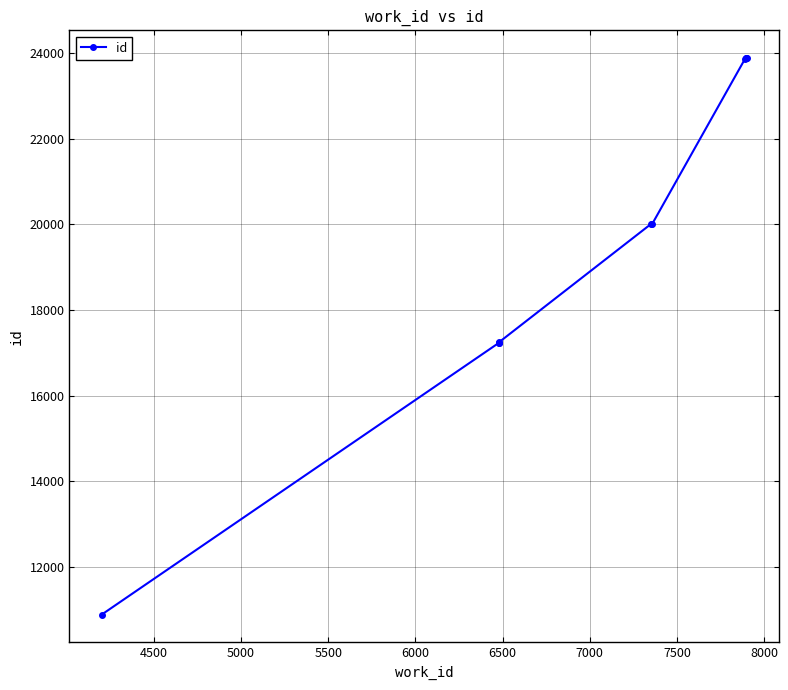

The value at 7500 is 9993. True or false?

False